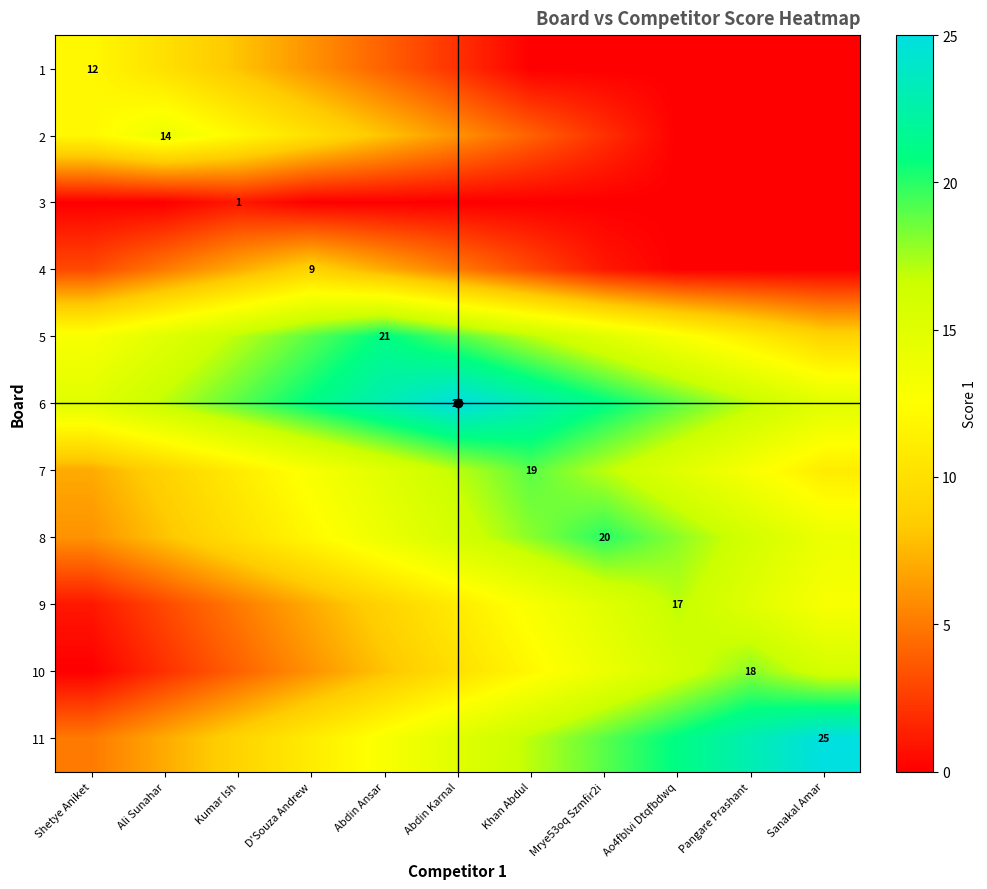

Rank the series at Ao4fblvi Dtqfbdwq from highest to lowest value.

11, 6, 8, 9, 10, 7, 5, 1, 2, 3, 4